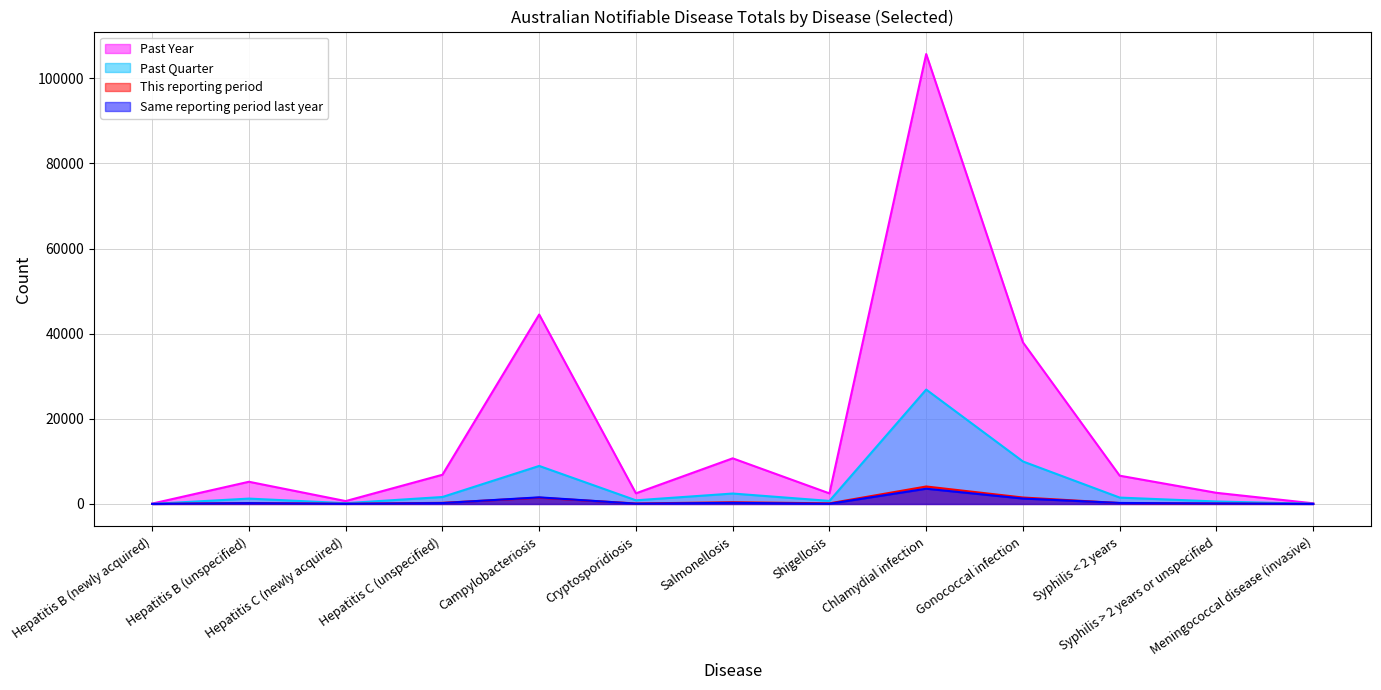

What is the difference between the highest and lowest values at Chlamydial infection?

102121